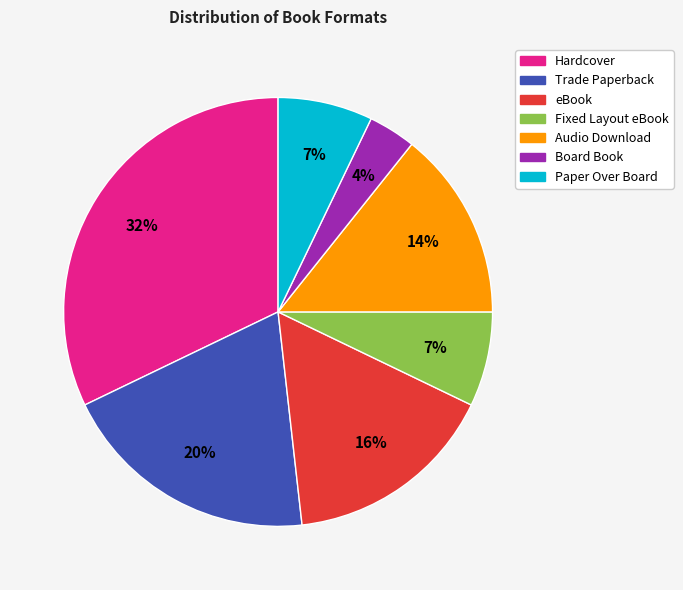

To the nearest percent, what percentage of the pie is Paper Over Board?

7%